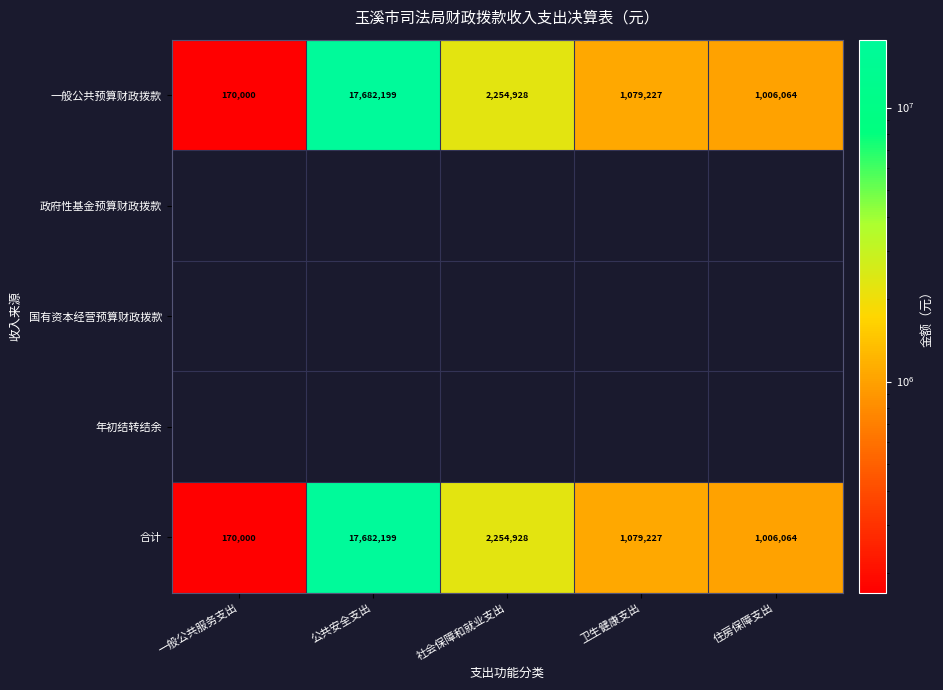

At which label does 合计 first exceed 1079227?

公共安全支出